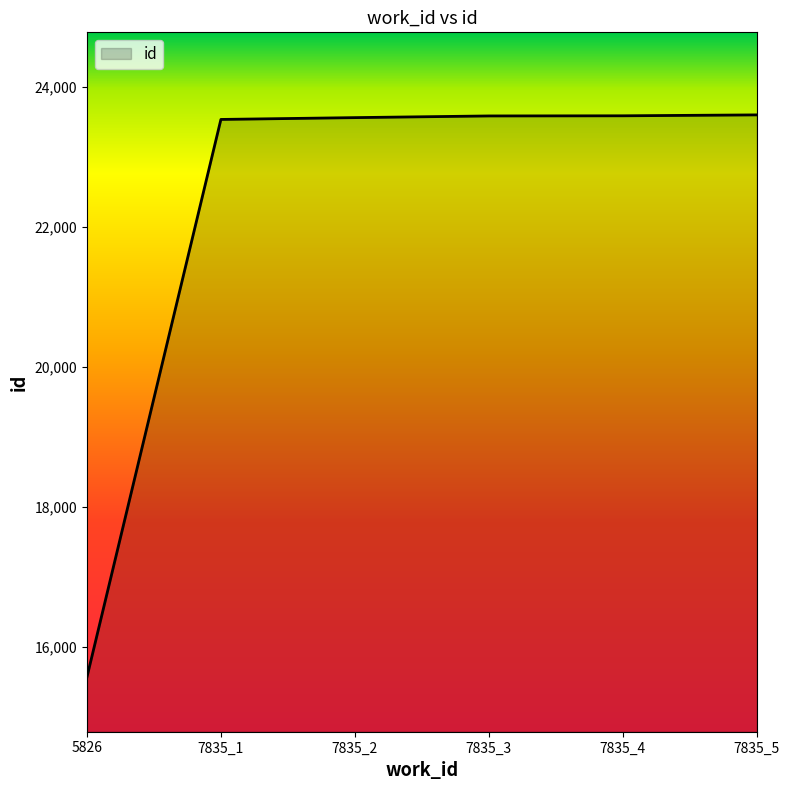

Count the number of categories in the chart.

6